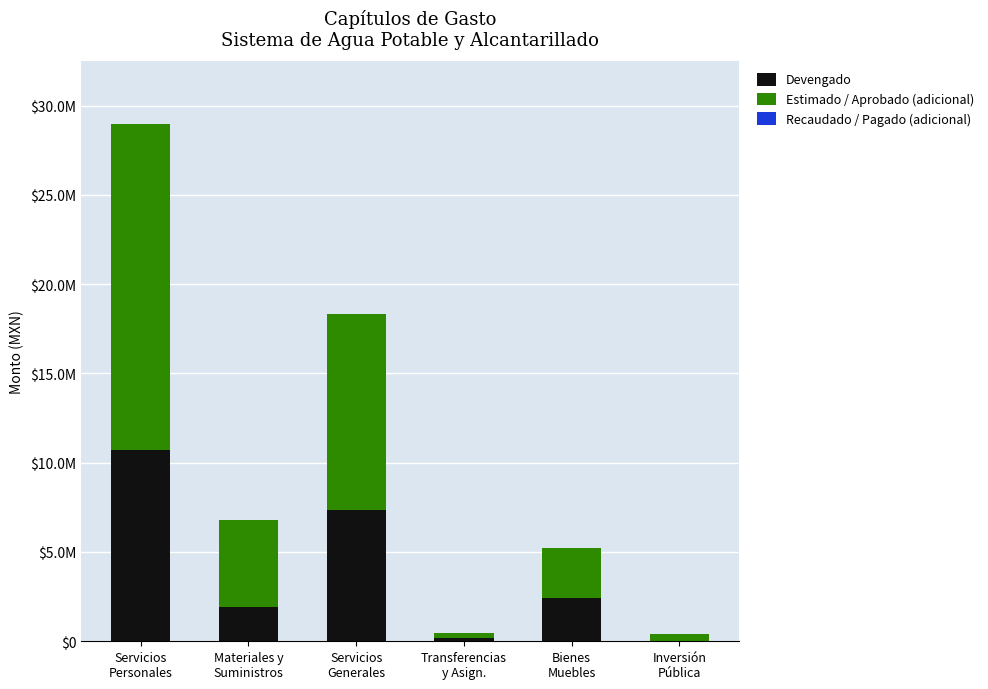

Are the bars grouped side by side (vs. stacked)?

No